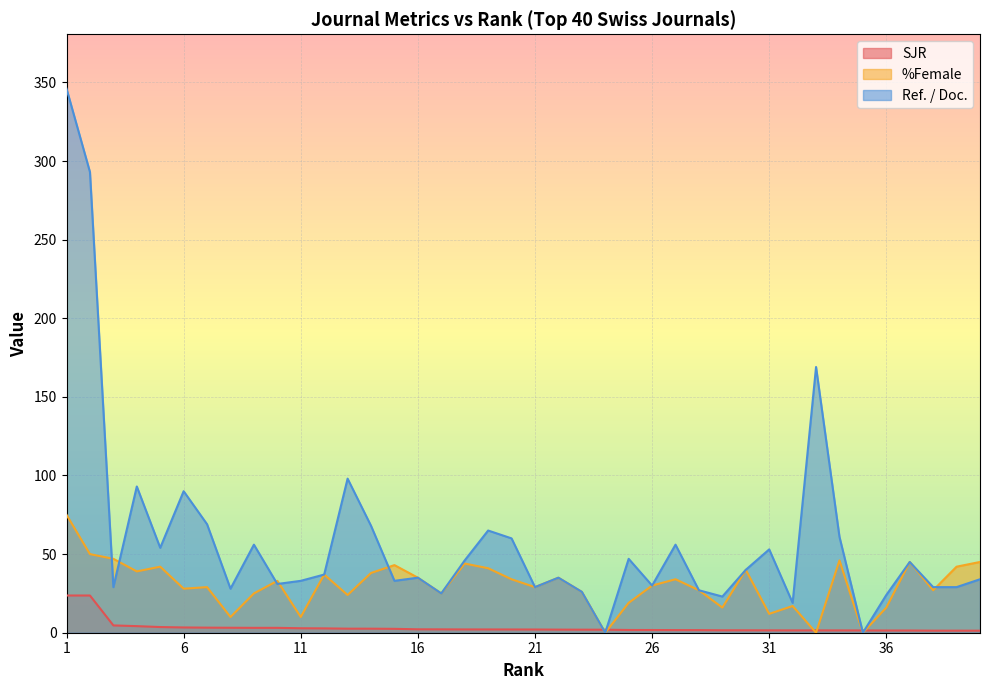

After their last crossing, which series has the higher values: Ref. / Doc. or SJR?

Ref. / Doc.